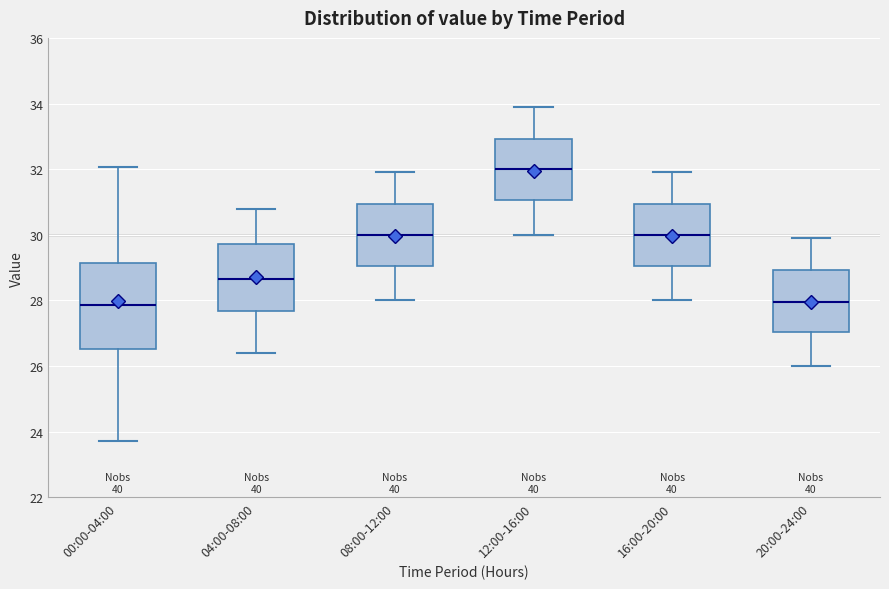

Reading left to right, read every box against the y-axis: the position of its median line, the range the box covers, and the ends of its whiskers. The values are not printed on the chart, so give them approximately, as read against the axis.

00:00-04:00: median 27.8, box 26.6 to 29.2, whiskers 23.8 to 32.0
04:00-08:00: median 28.6, box 27.6 to 29.8, whiskers 26.4 to 30.8
08:00-12:00: median 30.0, box 29.0 to 31.0, whiskers 28.0 to 32.0
12:00-16:00: median 32.0, box 31.0 to 33.0, whiskers 30.0 to 34.0
16:00-20:00: median 30.0, box 29.0 to 31.0, whiskers 28.0 to 32.0
20:00-24:00: median 28.0, box 27.0 to 29.0, whiskers 26.0 to 30.0